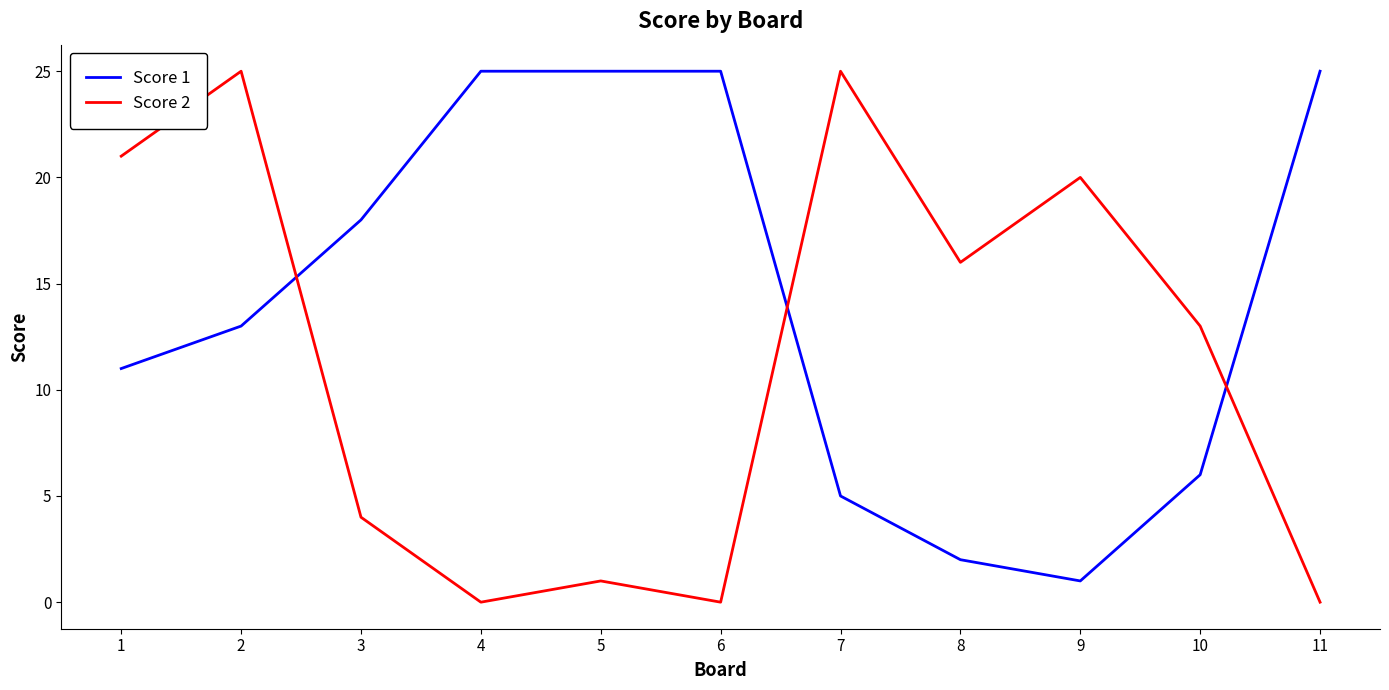

What is the difference between the highest and lowest values at 6?

25